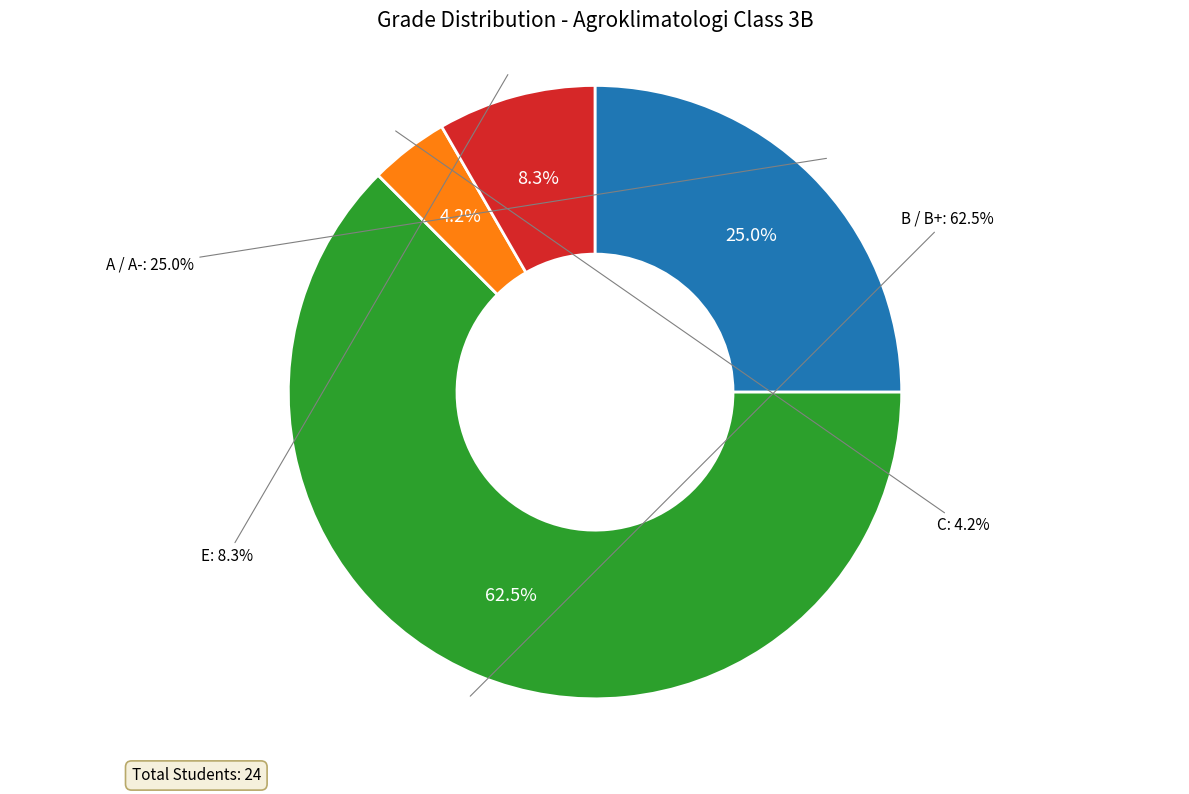

Approximately how many times larger is the value at A- compared to A-?

1.0